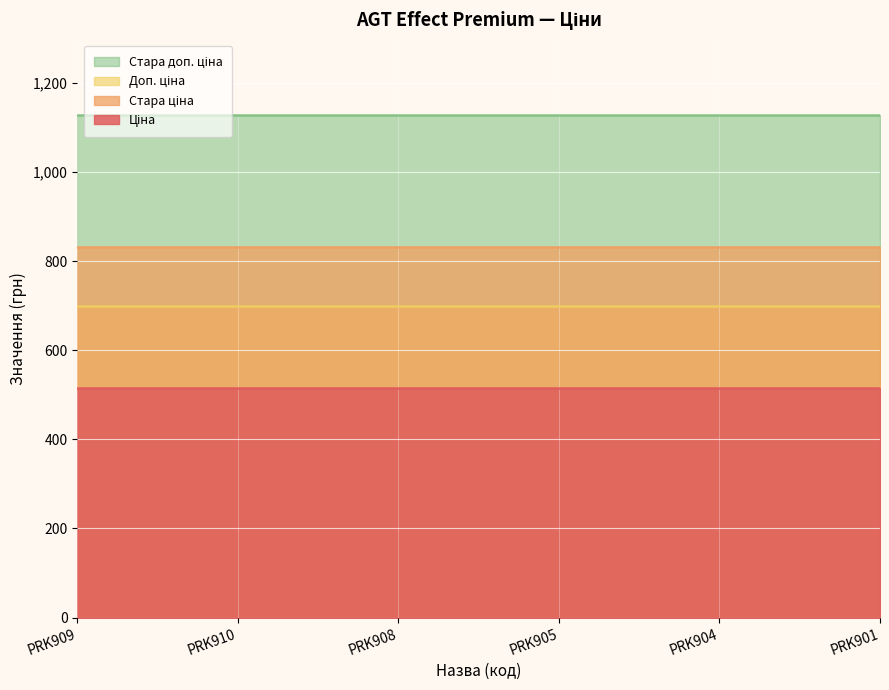

Reading right to left, transcribe all the data shown in this chart.

Ціна: PRK901=515.8	PRK904=515.8	PRK905=515.8	PRK908=515.8	PRK910=515.8	PRK909=515.8
Стара ціна: PRK901=832.4	PRK904=832.4	PRK905=832.4	PRK908=832.4	PRK910=832.4	PRK909=832.4
Доп. ціна: PRK901=699.0	PRK904=699.0	PRK905=699.0	PRK908=699.0	PRK910=699.0	PRK909=699.0
Стара доп. ціна: PRK901=1128.0	PRK904=1128.0	PRK905=1128.0	PRK908=1128.0	PRK910=1128.0	PRK909=1128.0